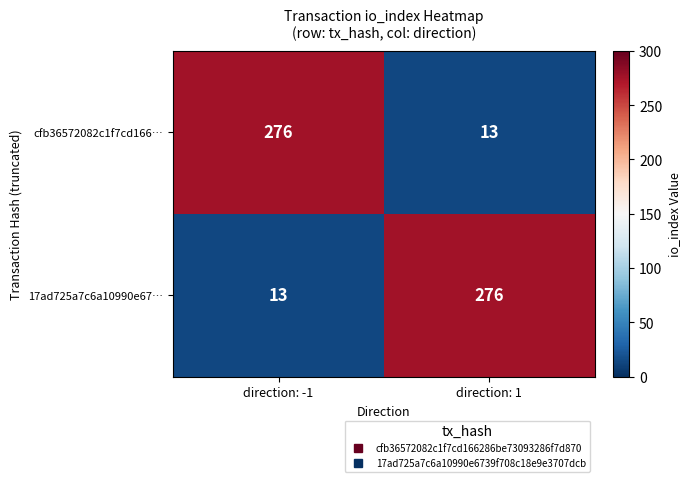

What is the sum of all cfb36572082c1f7cd166… values?

289